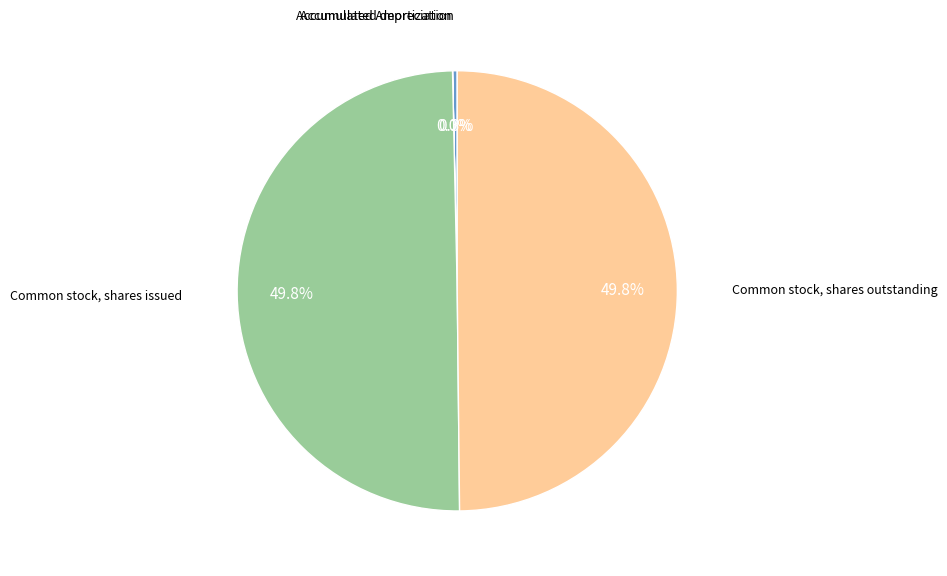

Count the number of slices in the pie.

4